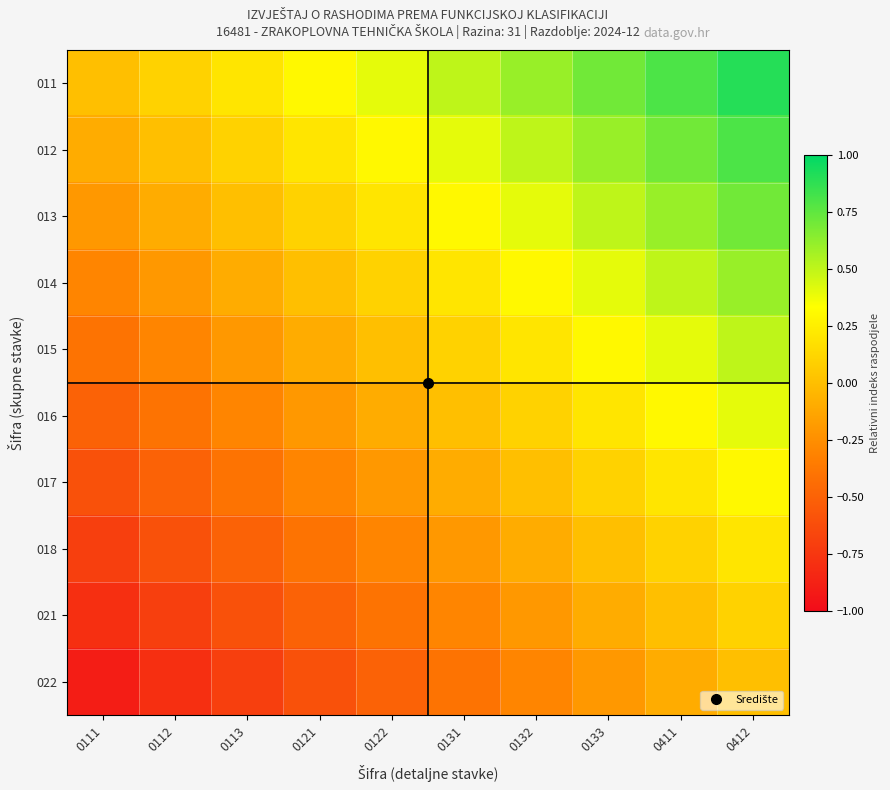

At 0133, list the series in order from largest to smallest.

011, 012, 013, 014, 015, 016, 017, 018, 021, 022